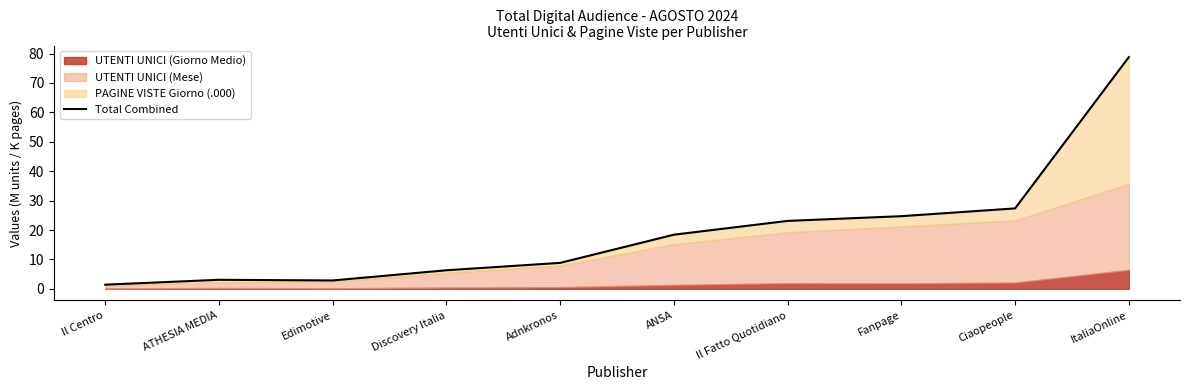

What is the label of the 6th point from the right?

Adnkronos